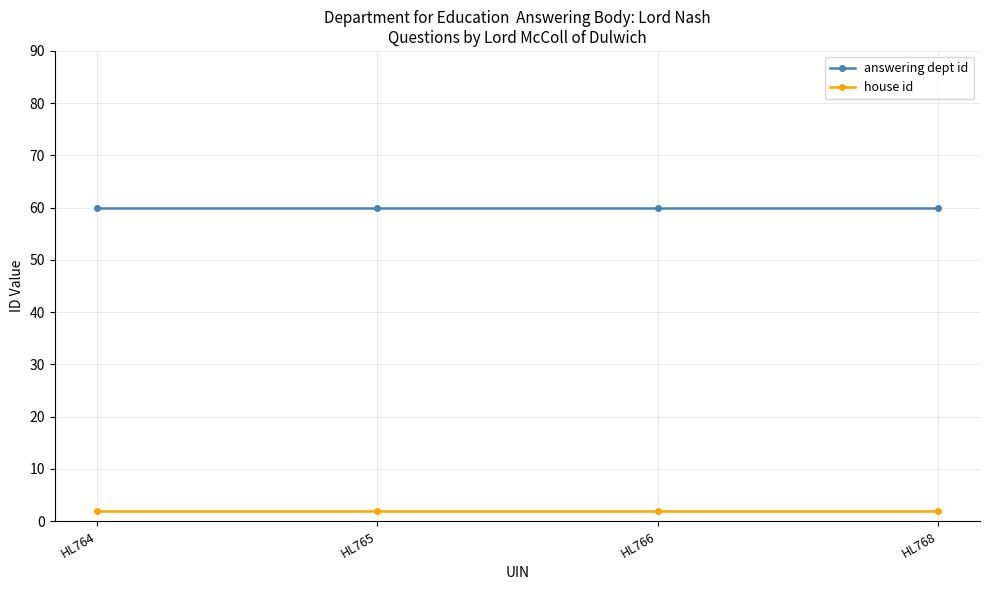

Count the number of categories in the chart.

4